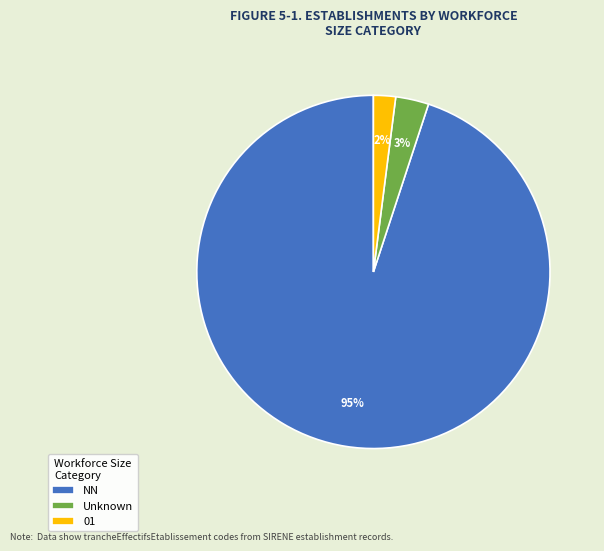

To the nearest percent, what is the difference between the 01 and NN slice percentages?

93%